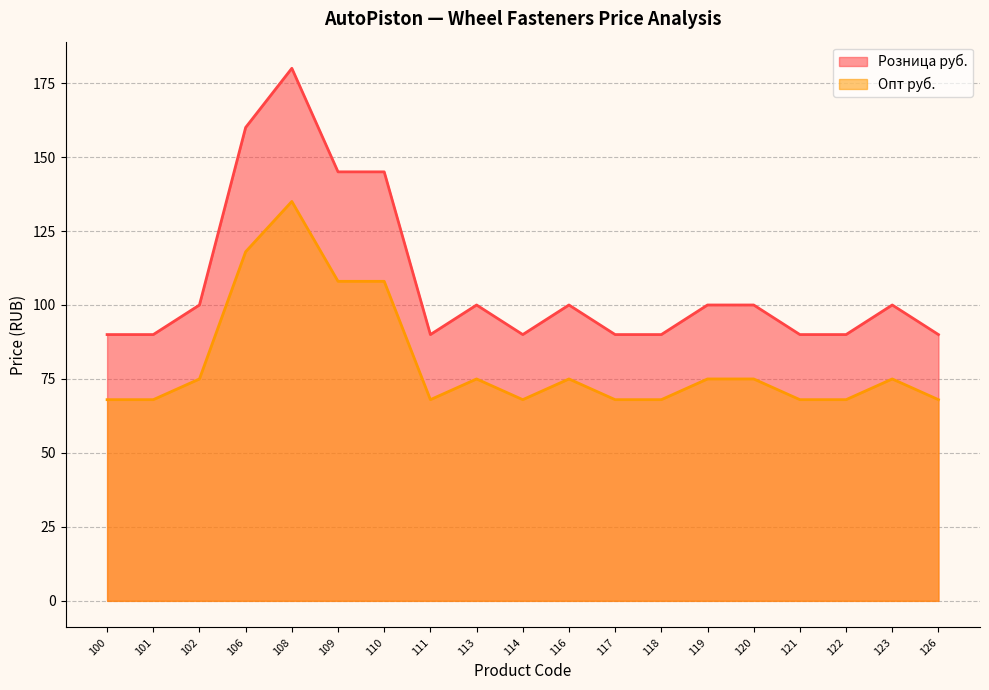

Reading left to right, what are all the values shown in this chart?

Розница руб.: 90	90	100	160	180	145	145	90	100	90	100	90	90	100	100	90	90	100	90
Опт руб.: 68	68	75	118	135	108	108	68	75	68	75	68	68	75	75	68	68	75	68